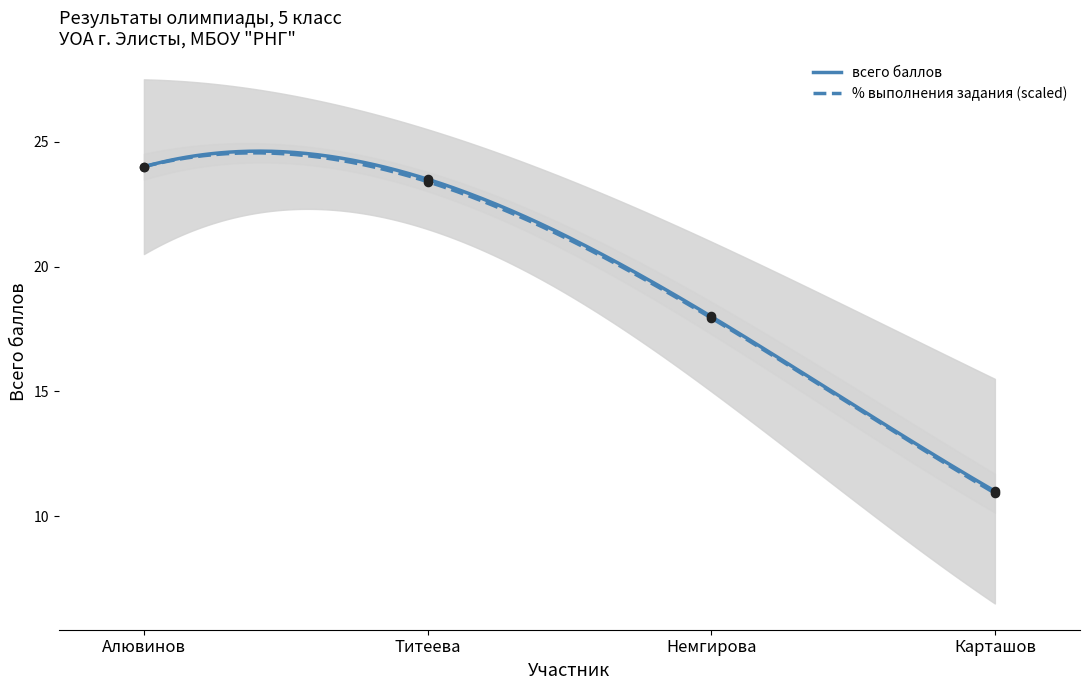

What is the total value across all series at Титеева?

46.9